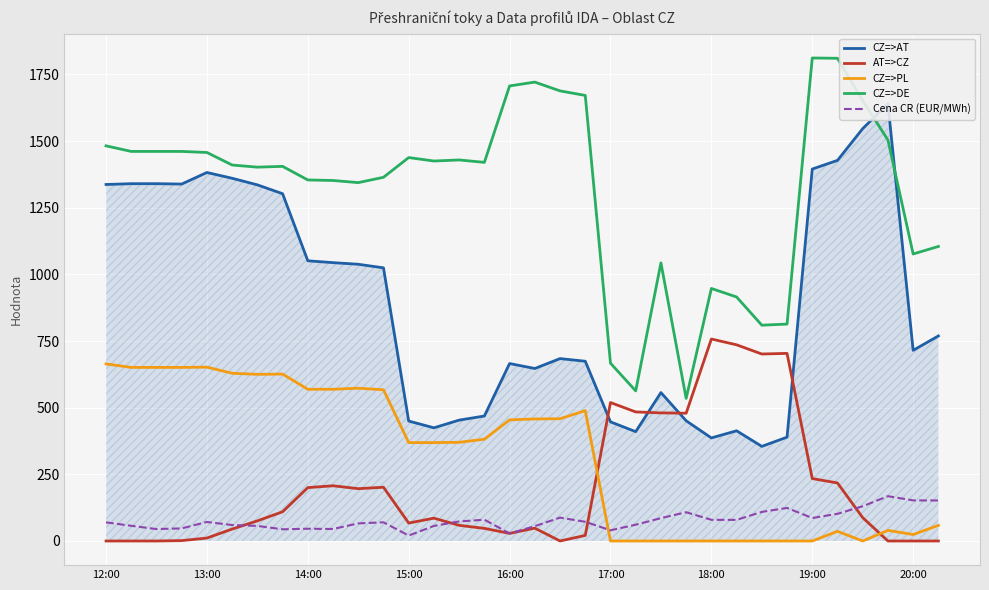

Reading left to right, extract all data points from this chart.

CZ=>AT: 1337.0	1340.0	1340.0	1338.6	1382.0	1360.3	1335.6	1302.4	1050.8	1043.9	1037.8	1024.4	449.8	424.4	453.3	468.7	665.5	646.9	684.0	674.1	446.8	410.0	556.6	450.8	386.5	413.3	354.8	389.4	1394.9	1427.4	1546.5	1640.0	715.0	769.0
AT=>CZ: 0.0	0.0	0.0	1.4	11.0	44.7	75.4	109.6	200.2	207.1	196.2	201.6	67.2	85.6	58.7	47.3	28.5	48.1	0.0	20.9	519.2	484.0	480.4	479.2	757.5	735.7	701.2	703.6	234.1	217.6	87.5	0.0	0.0	0.0
CZ=>PL: 664.0	651.0	651.0	651.0	652.0	629.0	625.0	626.0	569.0	569.0	573.0	567.0	369.0	369.0	370.0	381.7	454.2	457.7	458.4	488.8	0.0	0.0	0.0	0.0	0.0	0.0	0.0	0.0	0.0	36.3	0.0	39.7	24.2	58.6
CZ=>DE: 1482.0	1461.0	1461.0	1461.0	1457.0	1410.0	1402.0	1405.0	1354.0	1352.0	1344.0	1364.0	1438.0	1425.0	1429.0	1420.0	1706.6	1721.0	1688.0	1671.0	666.8	562.9	1043.1	534.7	947.0	915.1	809.3	813.5	1811.4	1810.3	1651.6	1503.7	1076.4	1104.6
Cena CR (EUR/MWh): 69.9	56.9	44.7	47.3	71.3	59.9	56.5	43.8	45.9	45.0	66.0	70.0	20.4	56.4	73.3	79.8	28.4	55.7	87.6	72.0	40.1	61.0	85.7	107.9	79.4	79.1	109.1	123.9	86.1	101.9	130.3	168.0	152.2	151.9